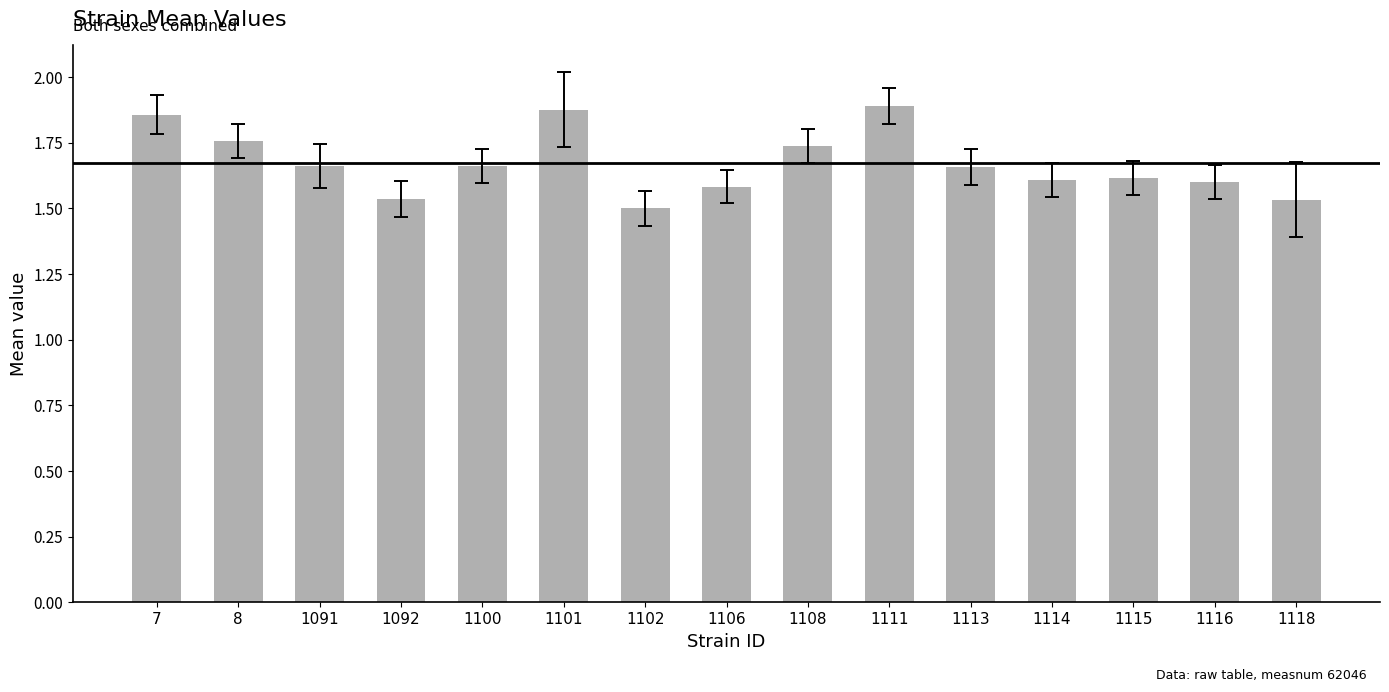

What is the change in value from 1108 to 1114?

-0.1